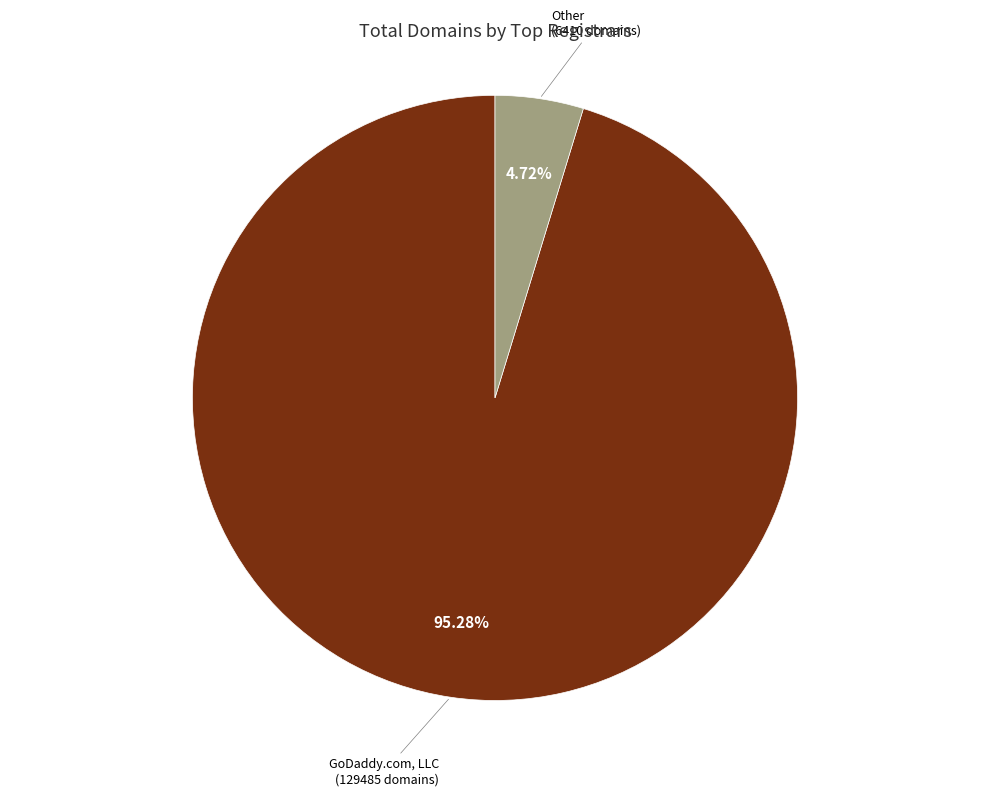

Is the sum of Other and GoDaddy.com, LLC greater than half?

Yes